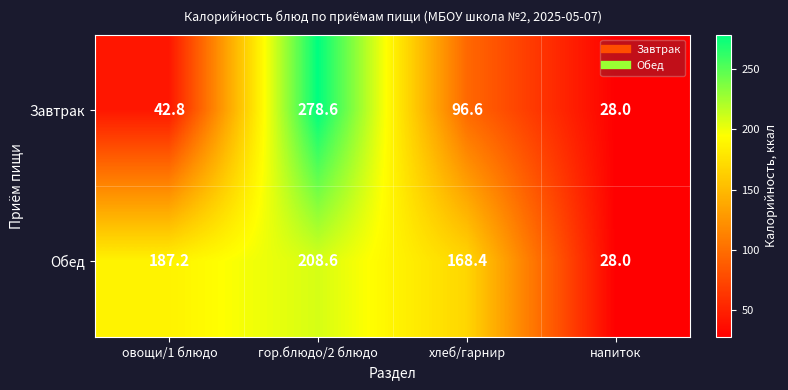

How many values in the Обед series are below 187?

2